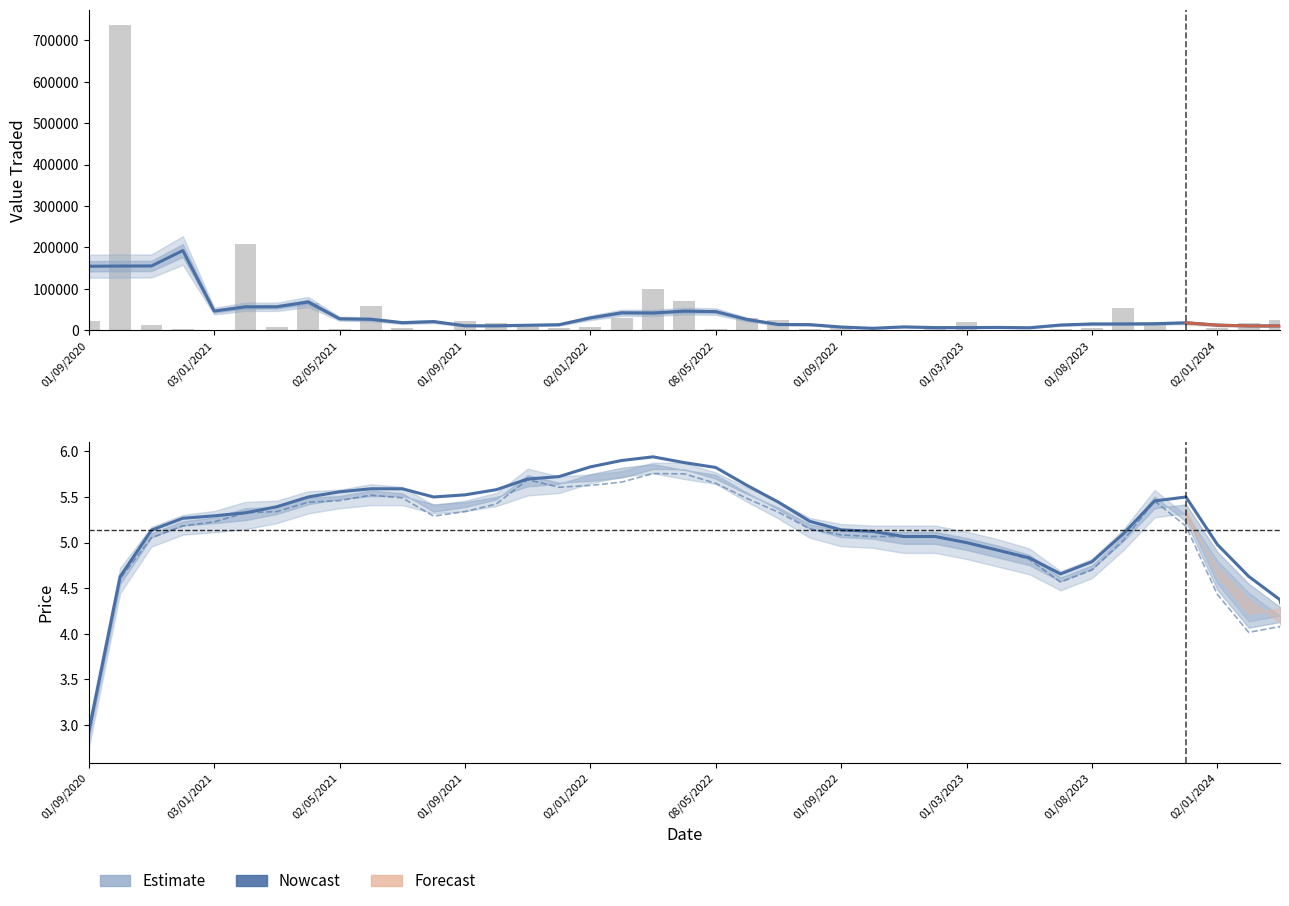

At which category is the sum across all series the highest?

01/10/2020